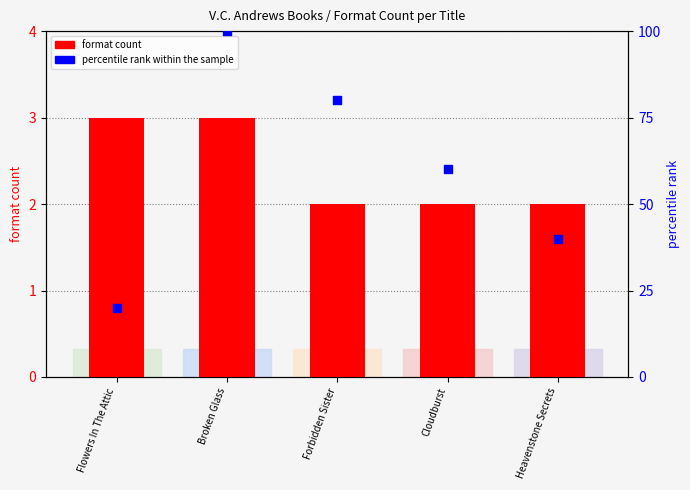

Which series has the largest total across all categories?

percentile rank within the sample